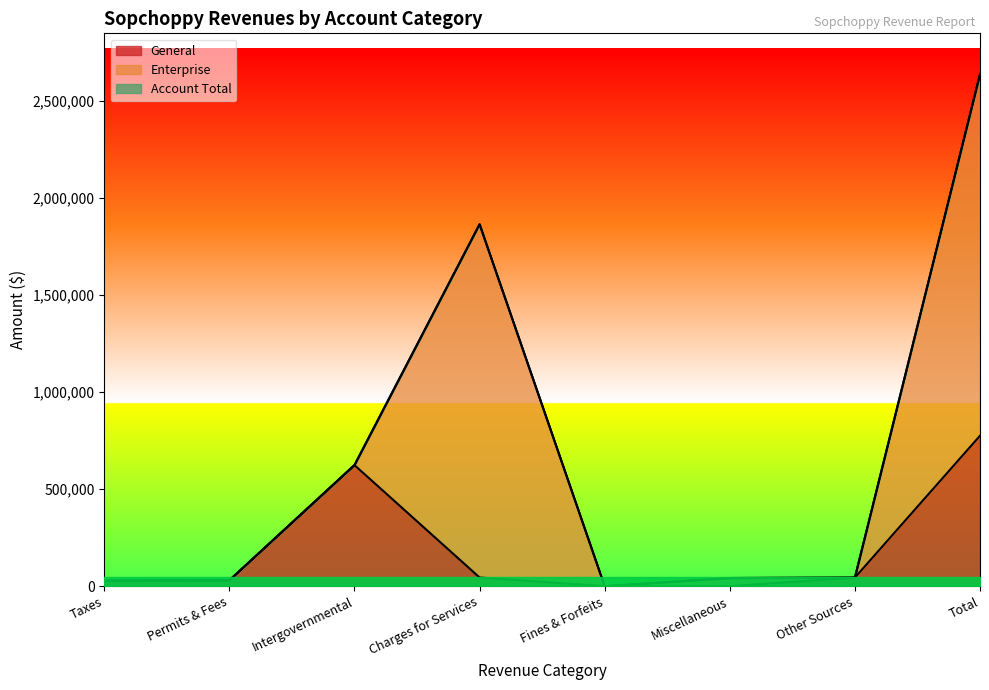

At which label is General closest to 388194?

Intergovernmental